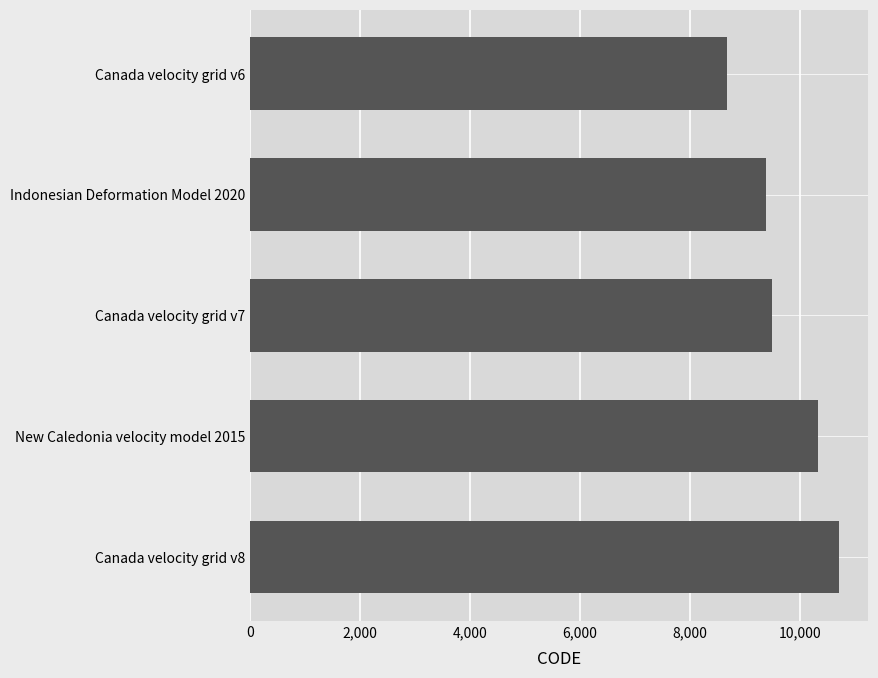

What is the change in value from Canada velocity grid v8 to New Caledonia velocity model 2015?

-384